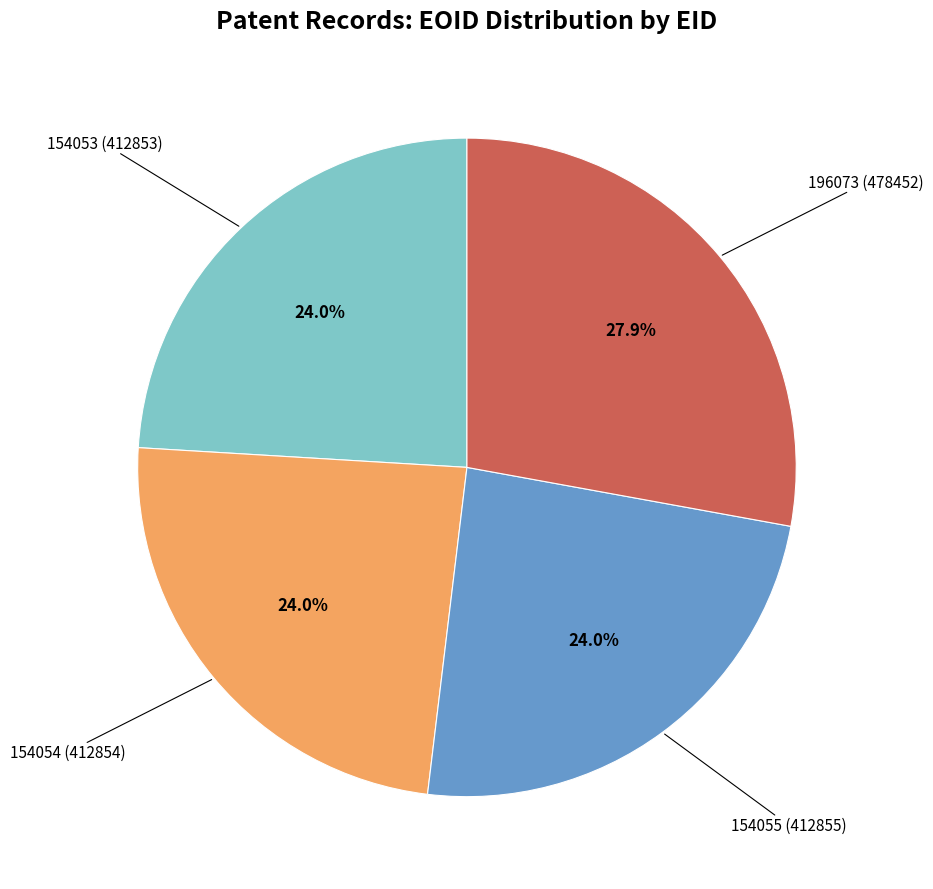

Is there any slice that represents more than half of the pie?

No